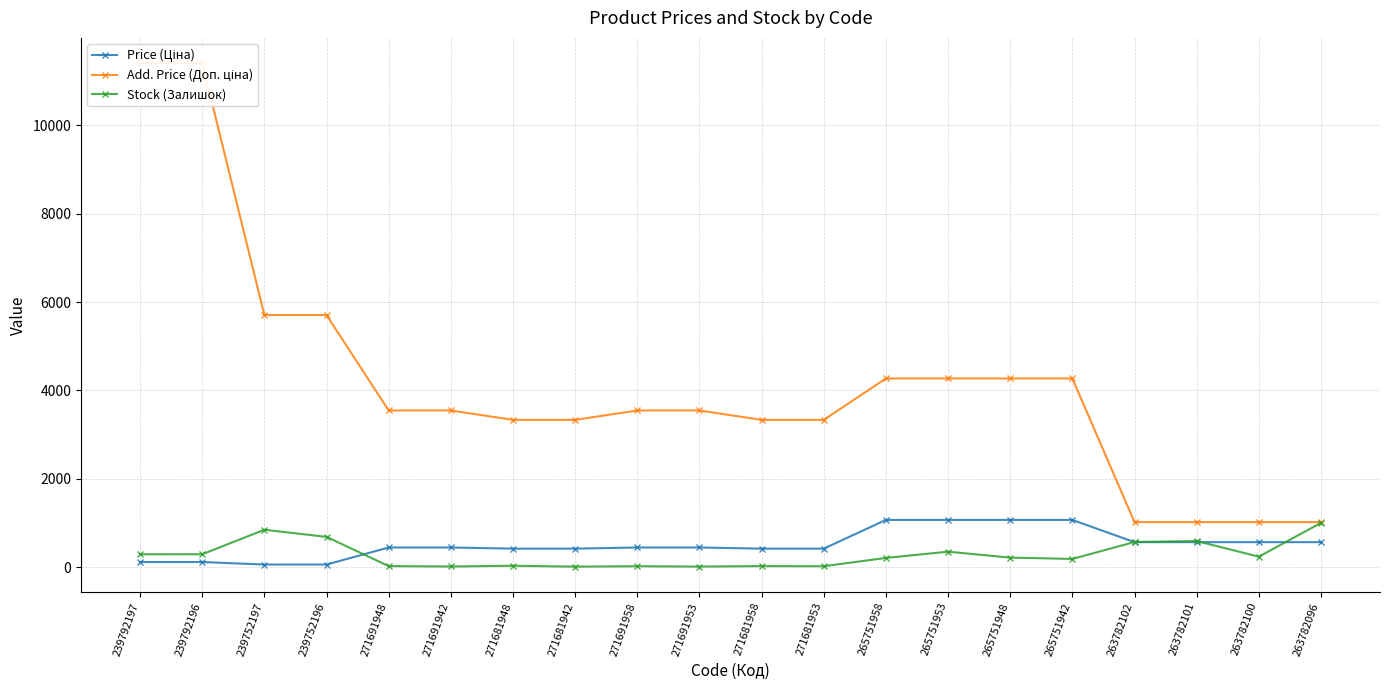

What is the lowest value of the Stock (Залишок) series?

10.0